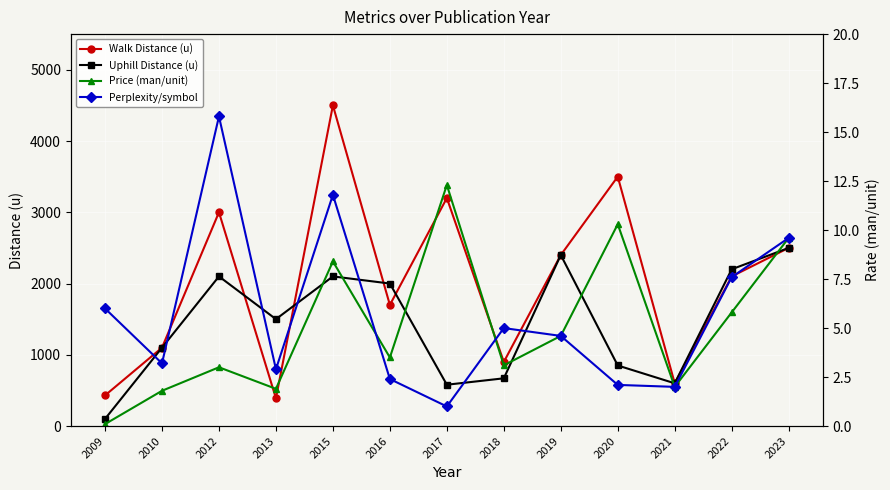

What are all the series names shown in the legend?

Walk Distance (u), Uphill Distance (u), Price (man/unit), Perplexity/symbol